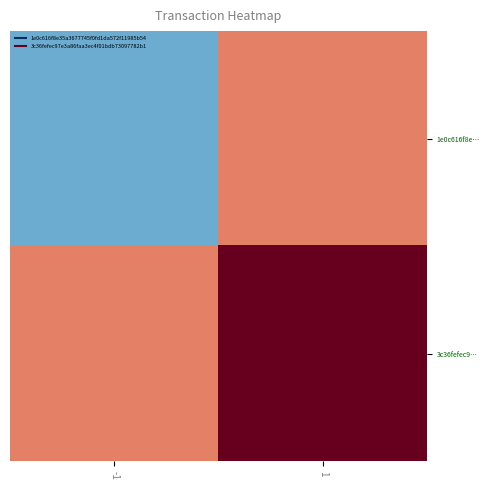

List the series in order of their overall mean, lowest first.

1e0c616f8e…, 3c36fefec9…